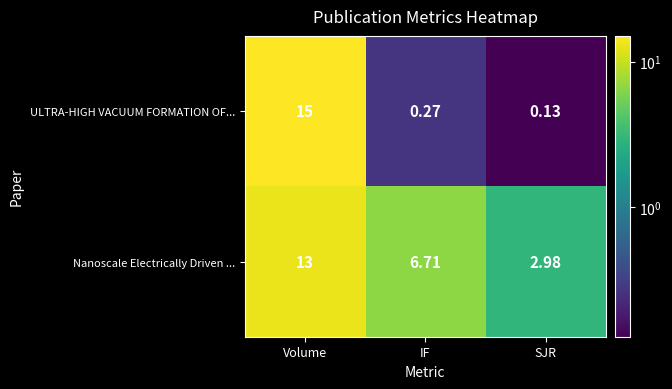

Is the value of ULTRA-HIGH VACUUM FORMATION OF... at IF greater than the value of Nanoscale Electrically Driven ... at Volume?

No